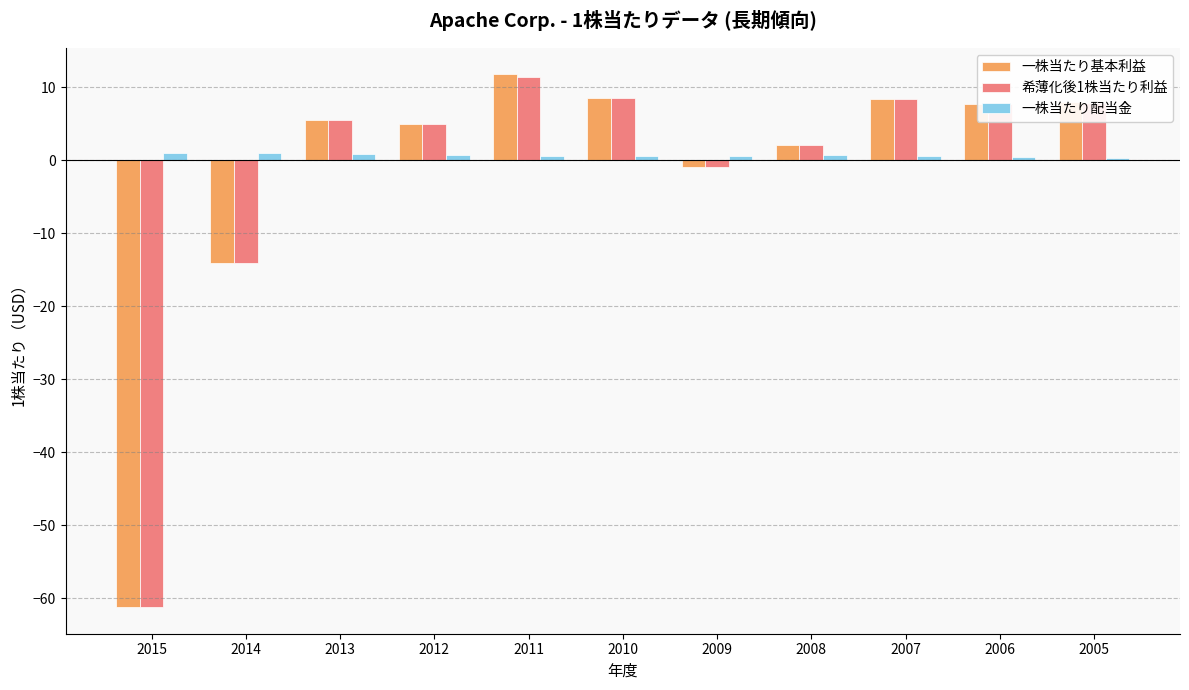

What is the difference between the 一株当たり配当金 values at 2012 and 2005?

0.3